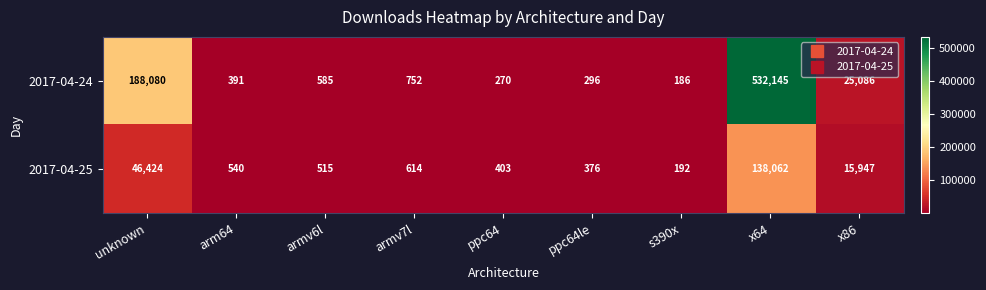

What is the minimum value for 2017-04-25?

192